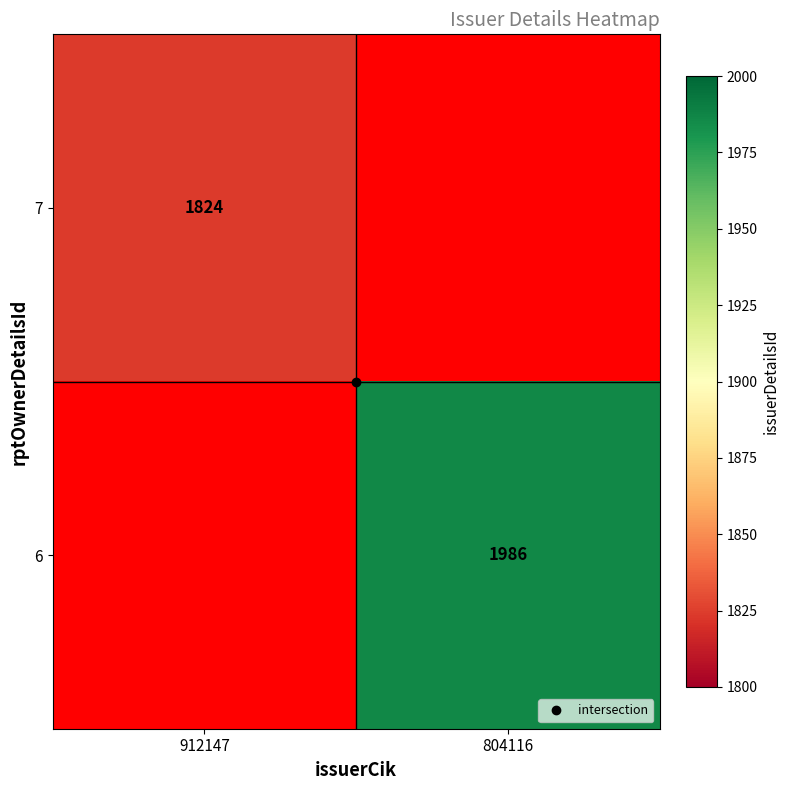

The value of 6 at 804116 is 1986.0. True or false?

True